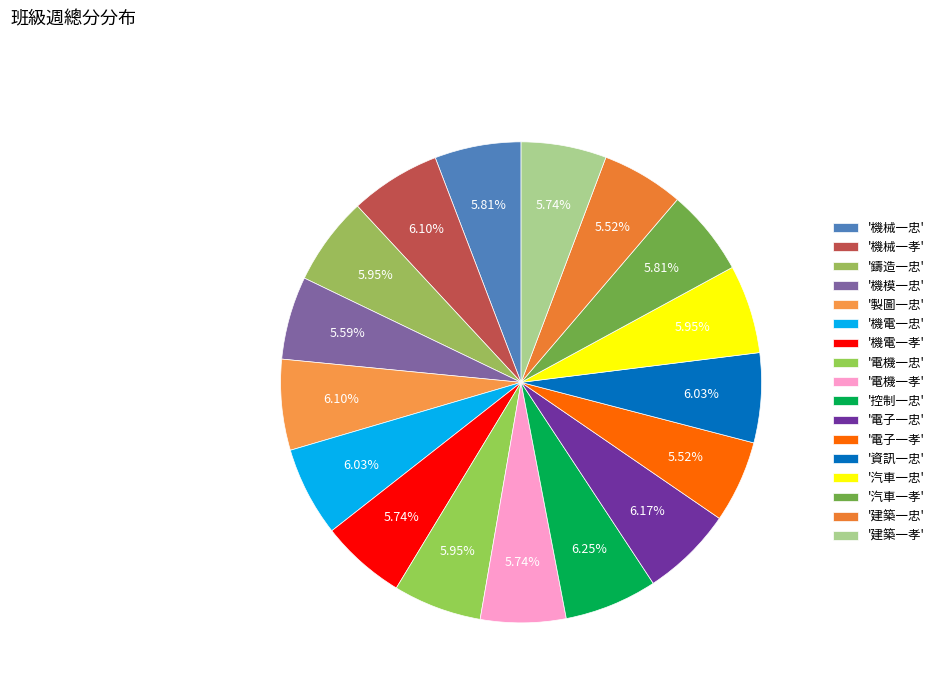

Rank the categories by value from lowest to highest.

電子一孝, 建築一忠, 機模一忠, 機電一孝, 電機一孝, 建築一孝, 機械一忠, 汽車一孝, 鑄造一忠, 電機一忠, 汽車一忠, 機電一忠, 資訊一忠, 機械一孝, 製圖一忠, 電子一忠, 控制一忠